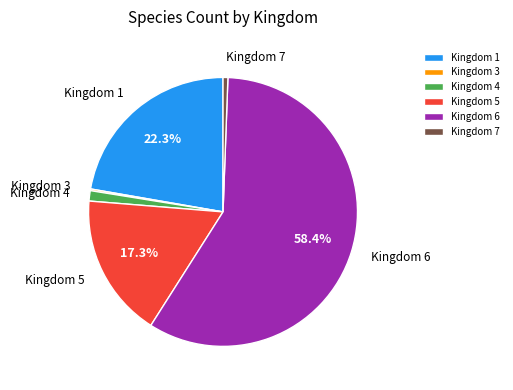

What is the majority slice?

Kingdom 6